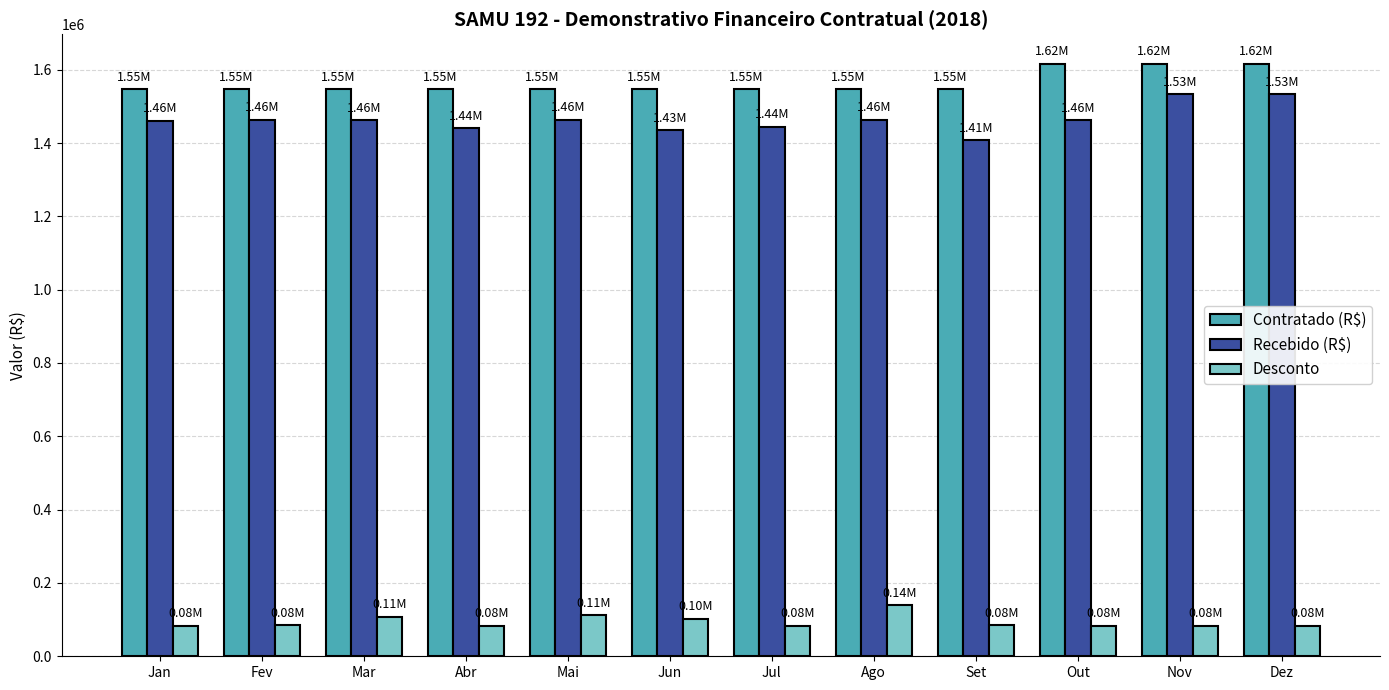

What is the difference between the highest and lowest values at Jul?

1463150.9